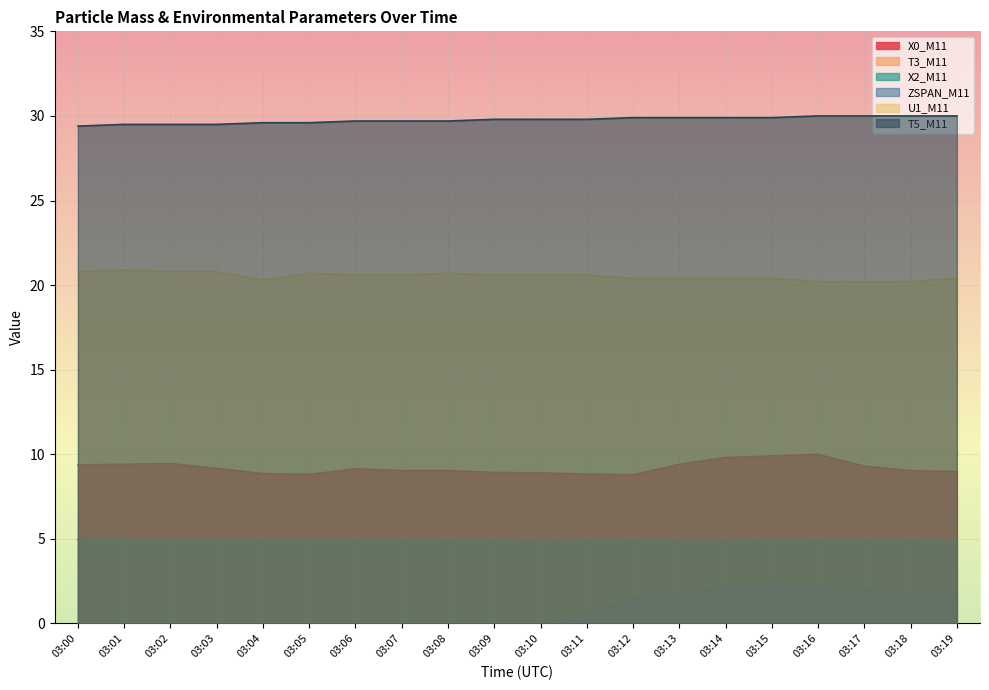

True or false: U1_M11 has a value of 34.8 at 03:06.

False